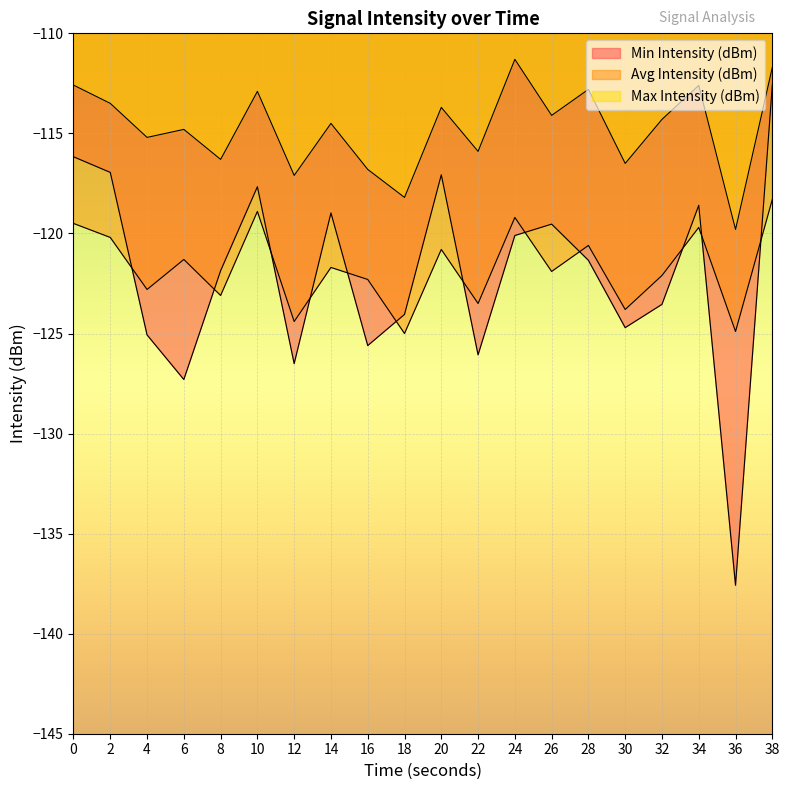

What is the sum of all Max Intensity (dBm) values?

-2294.6